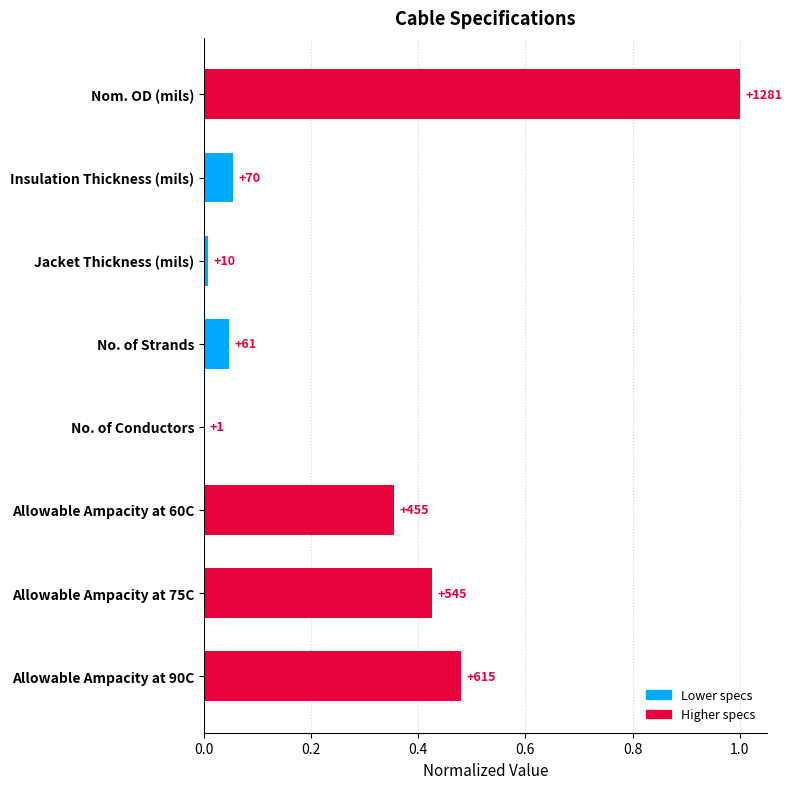

Between Jacket Thickness (mils) and Insulation Thickness (mils), which is larger?

Insulation Thickness (mils)